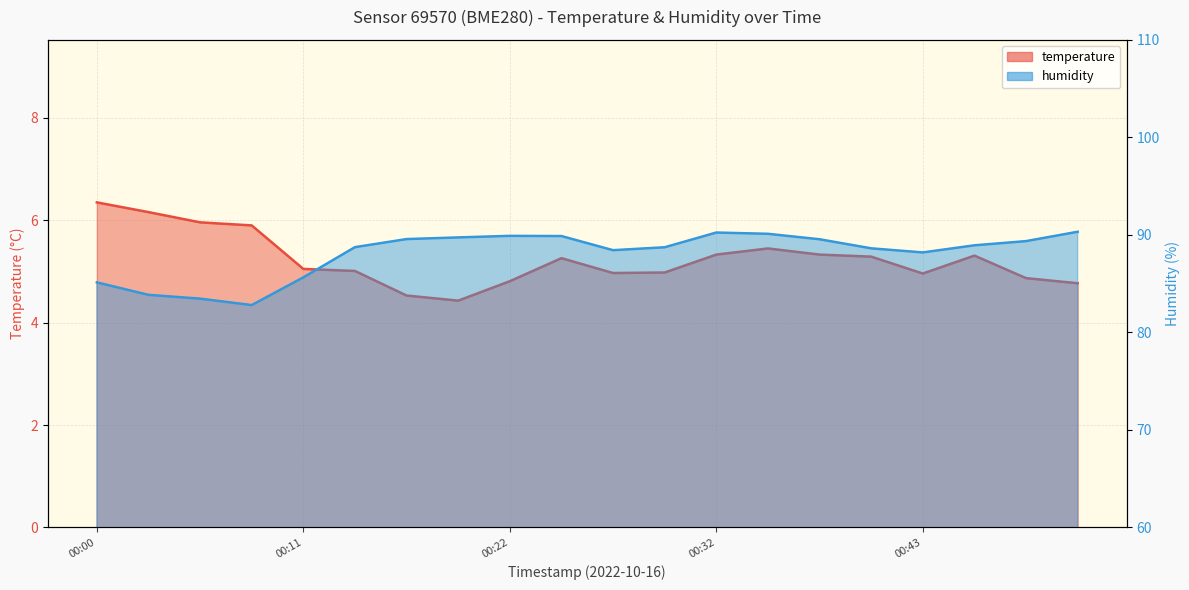

Does the chart display data point markers on the line(s)?

No